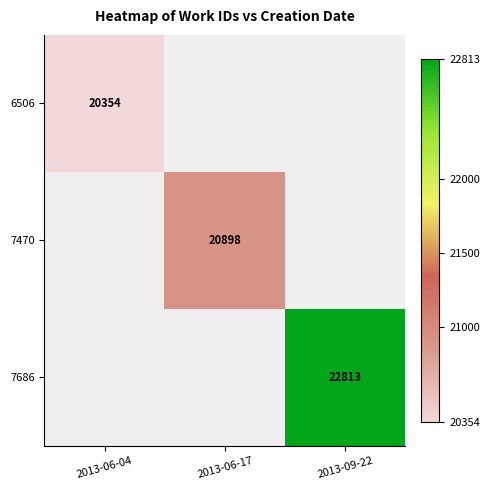

Between 2013-06-04 and 2013-06-17, which is larger?

2013-06-17